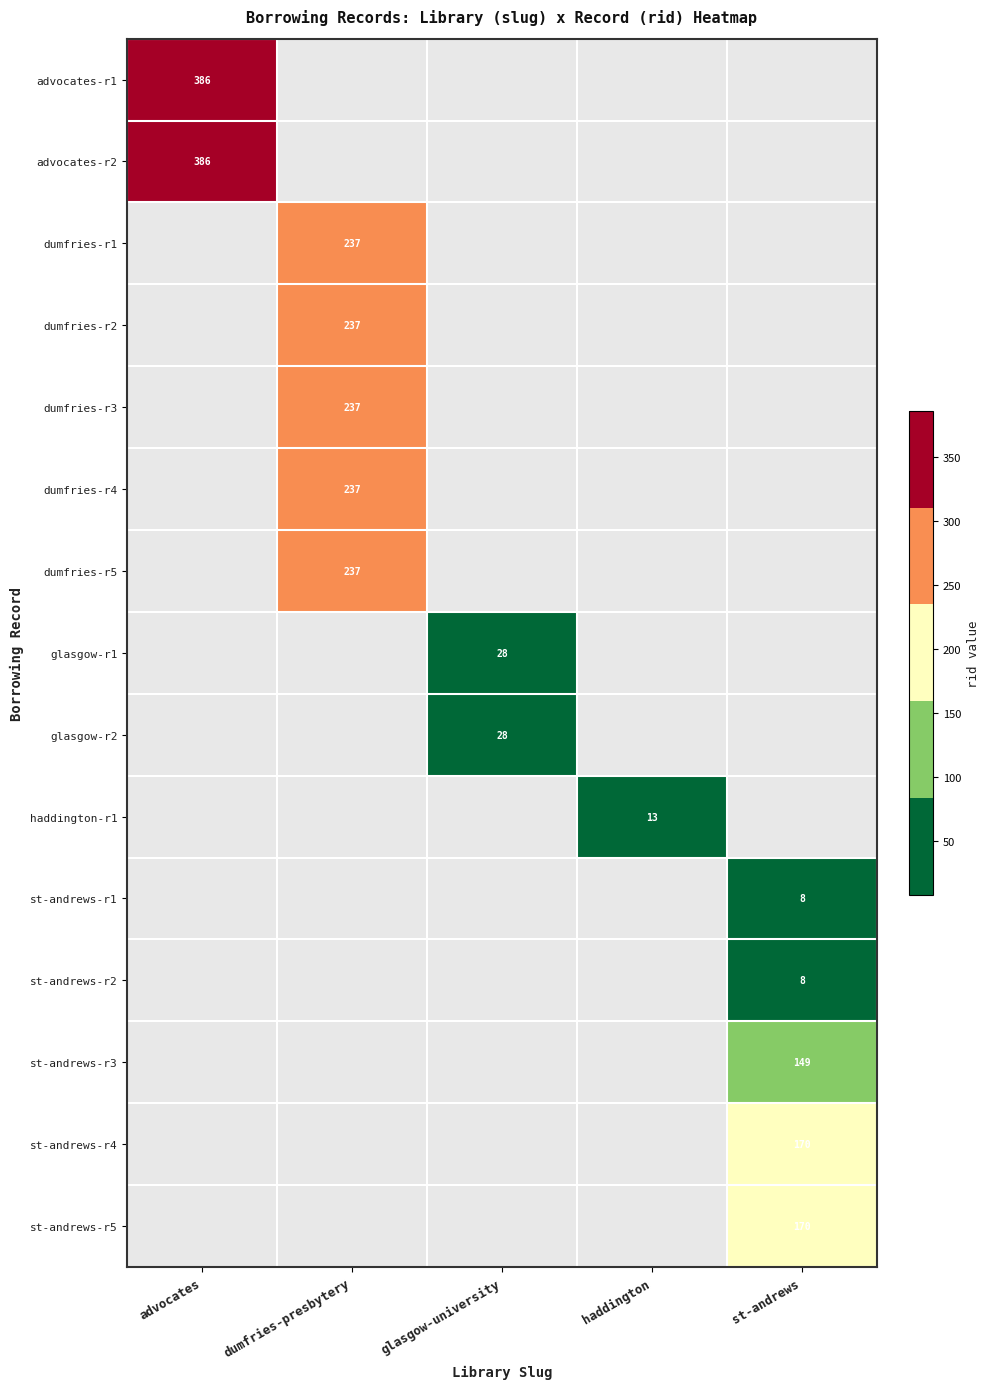

The value of st-andrews-r4 at st-andrews is 170. True or false?

True